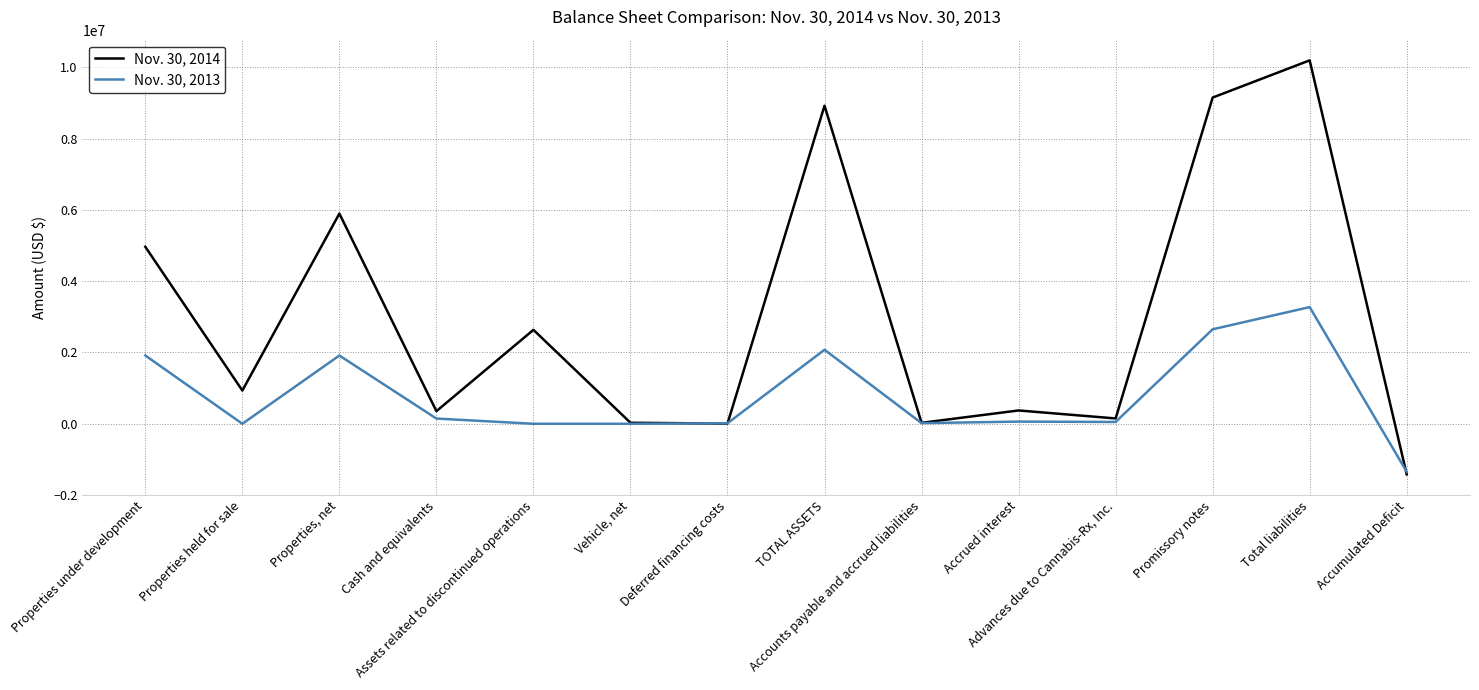

At which category is the sum across all series the highest?

Total liabilities